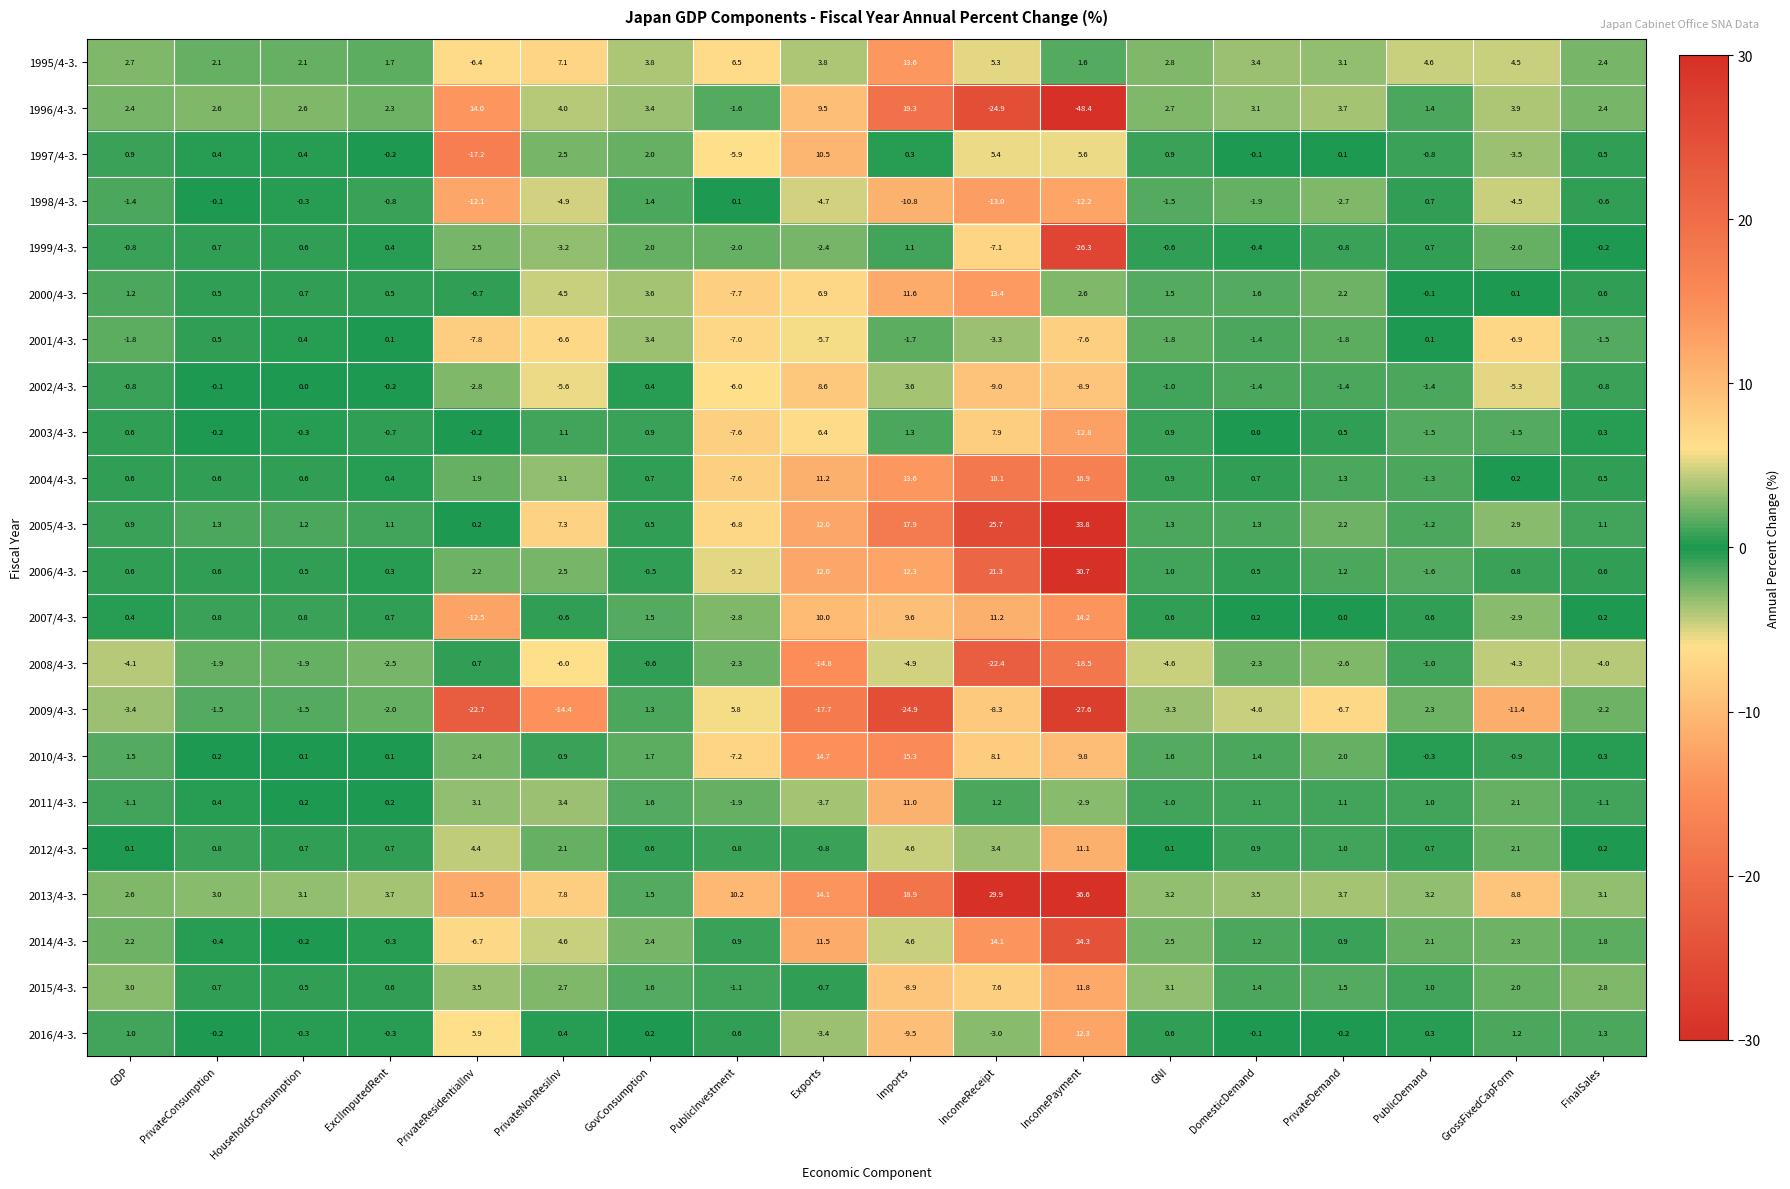

True or false: 2003/4-3. has a value of -12.8 at IncomePayment.

True